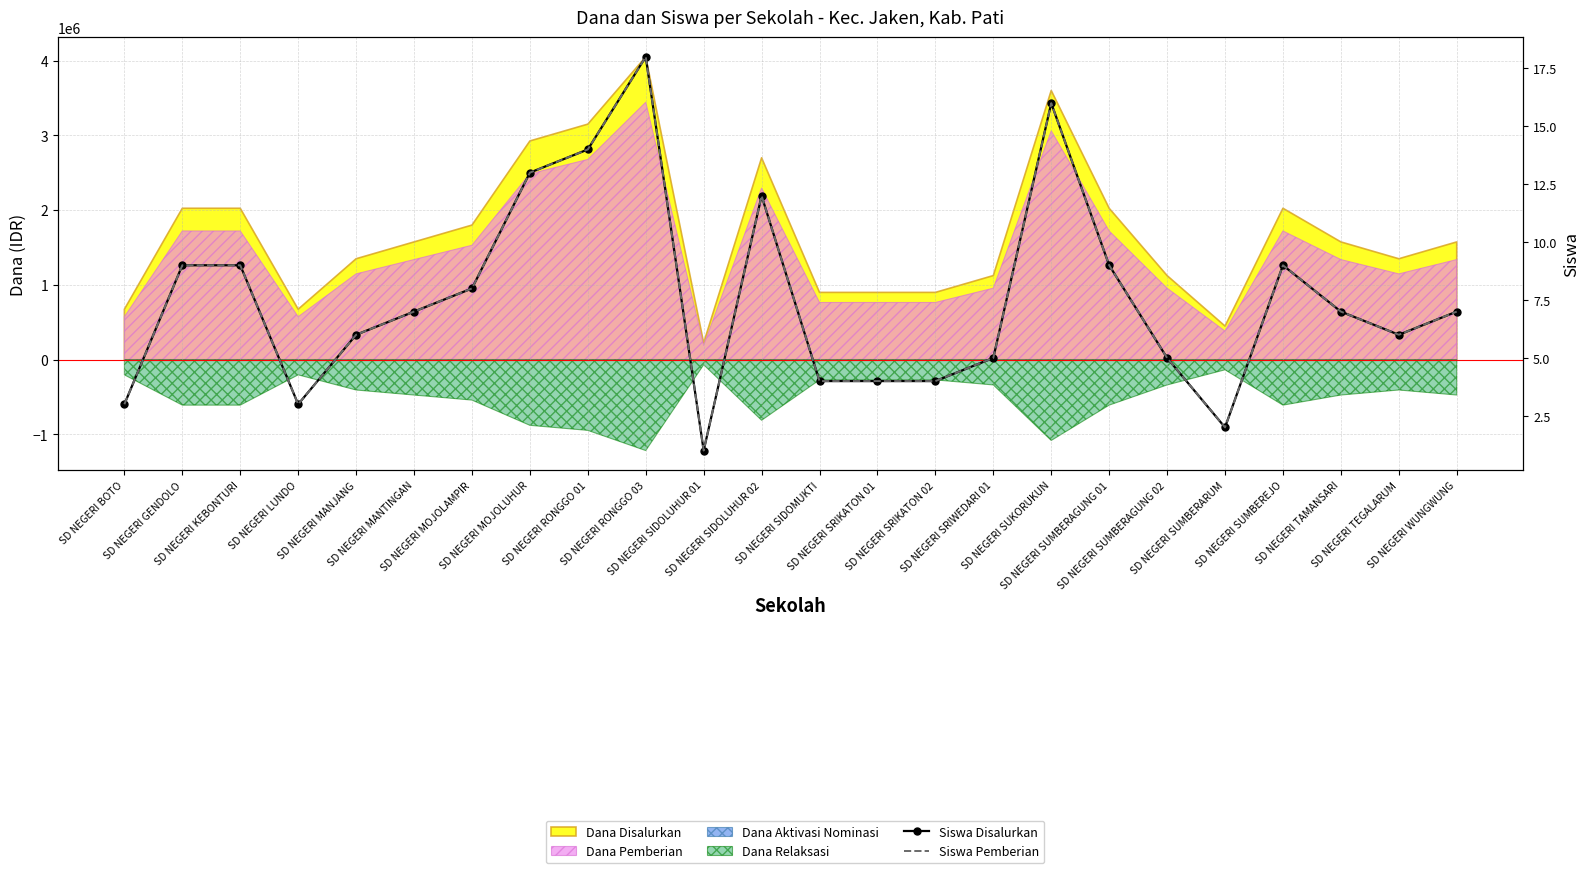

What is the minimum value shown in the chart?

1